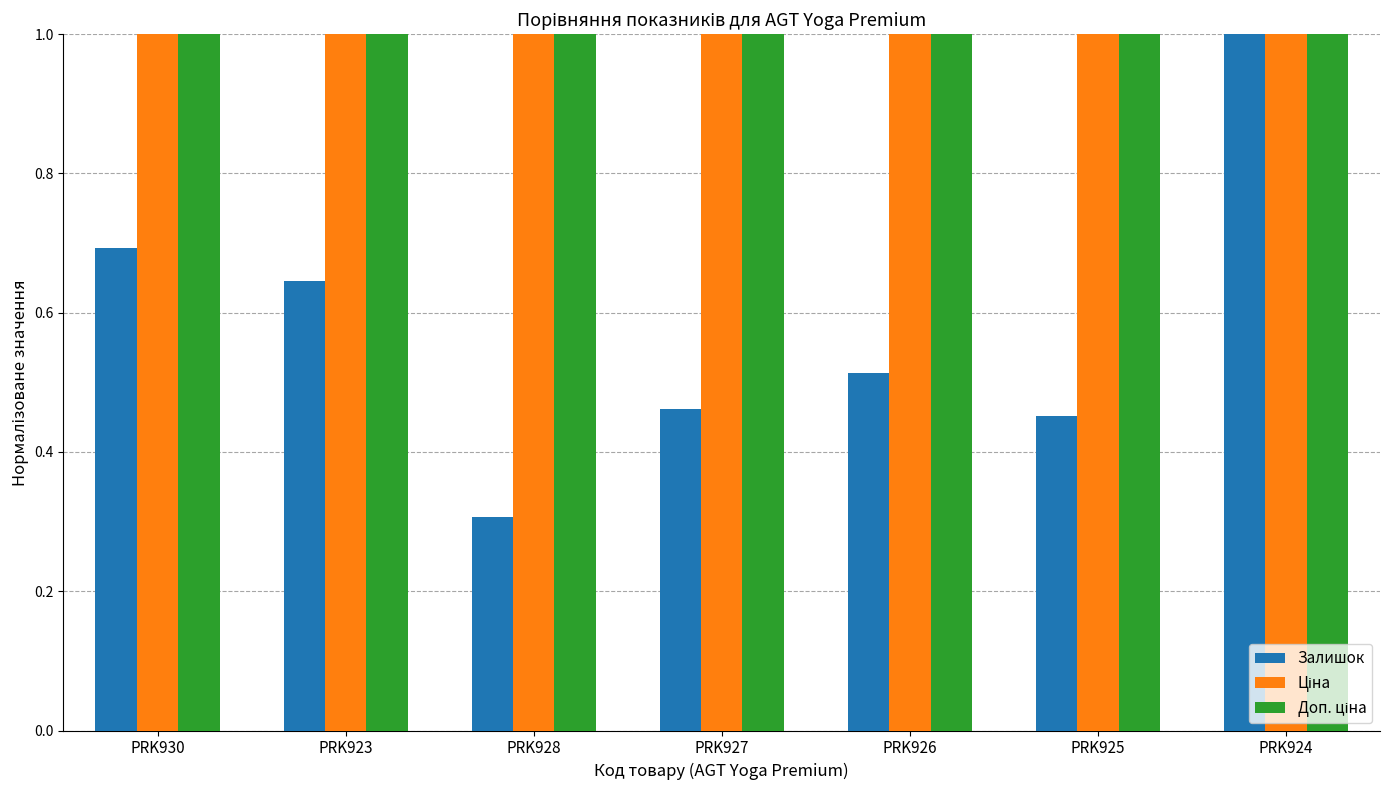

What is the greatest value displayed?

1.0